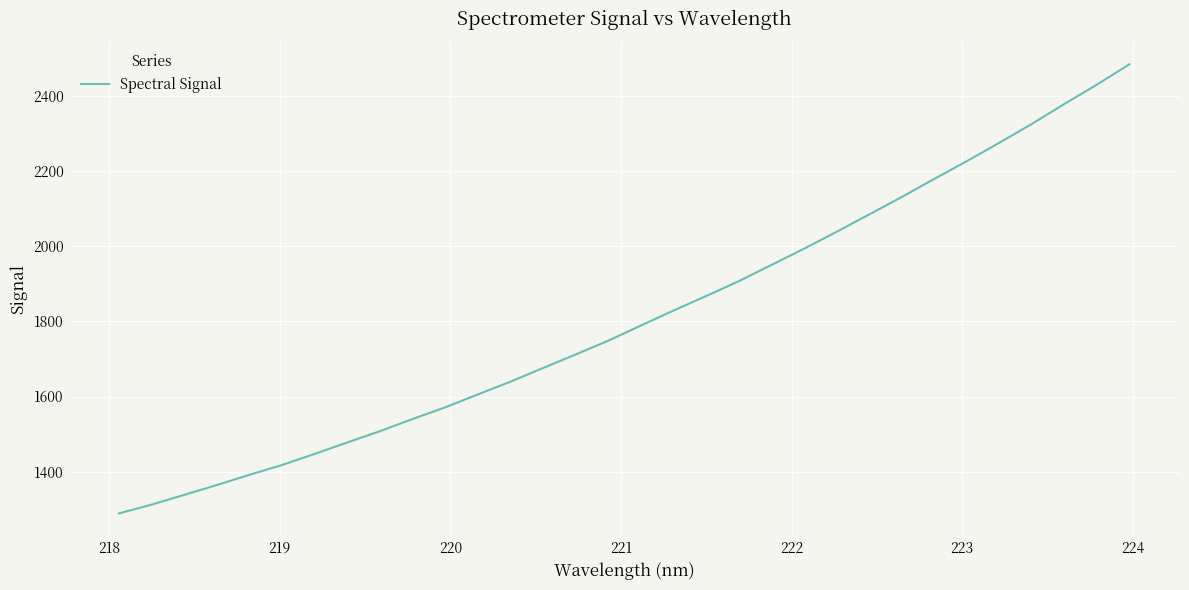

What is the minimum value shown in the chart?

1289.2